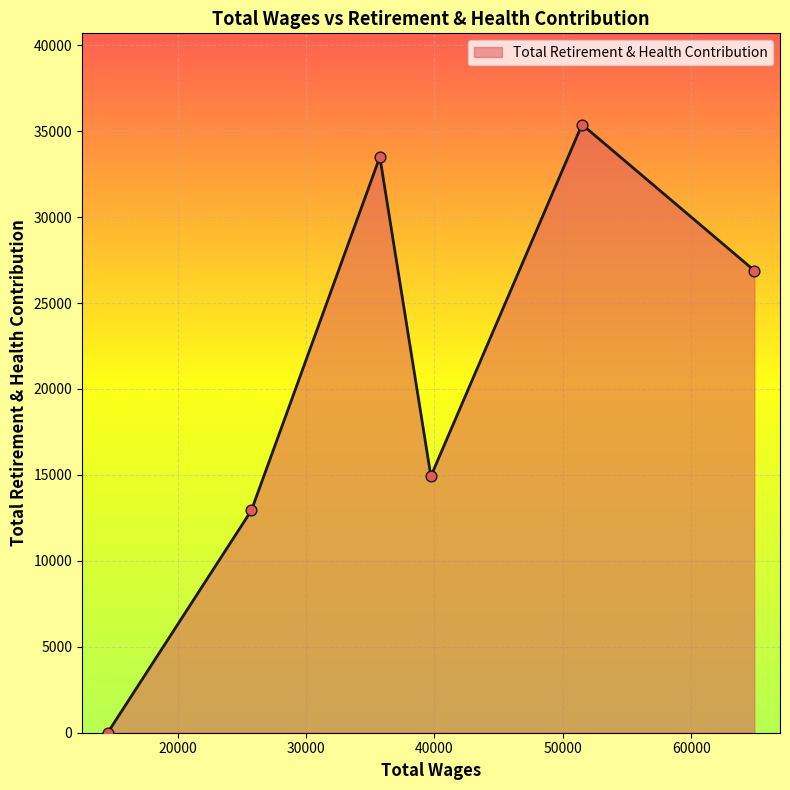

What is the difference between the maximum and second lowest values?

22449